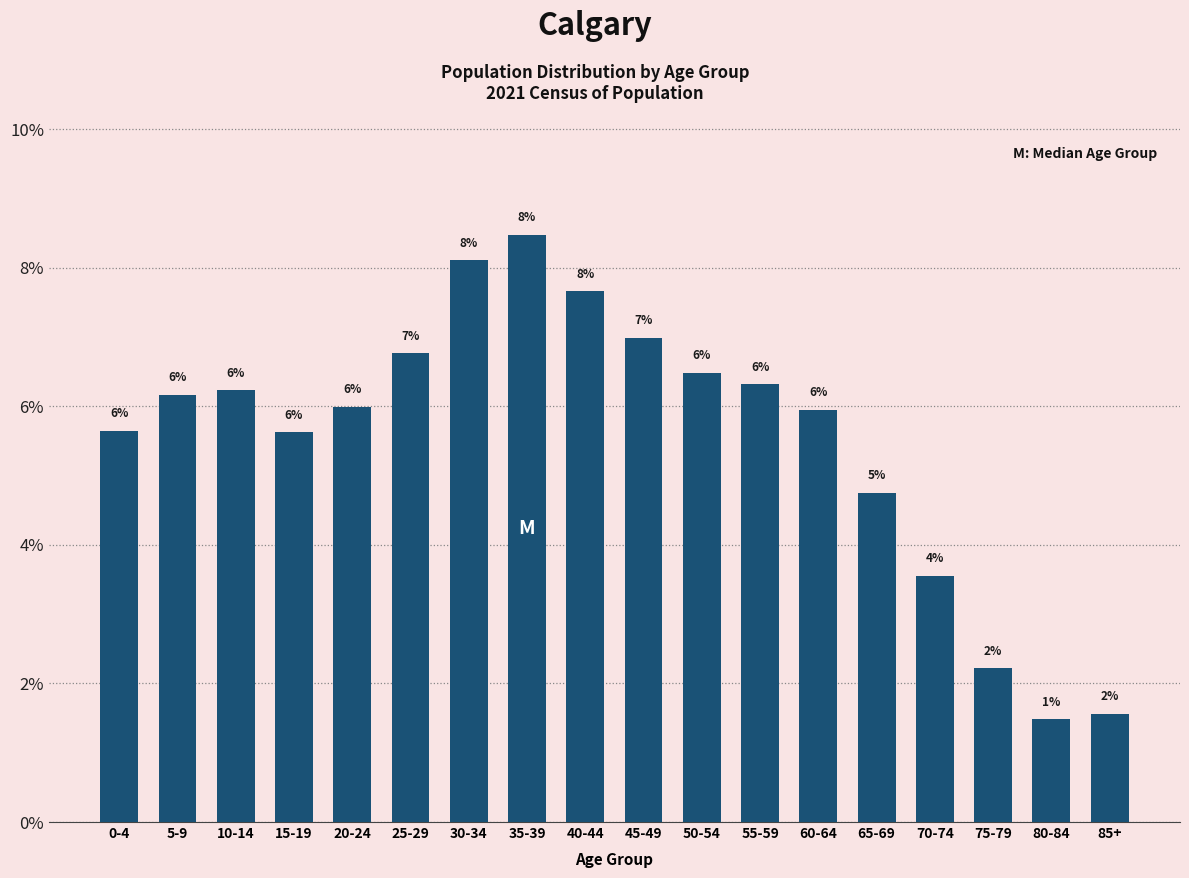

True or false: the data shows 8.7 at 15-19.

False